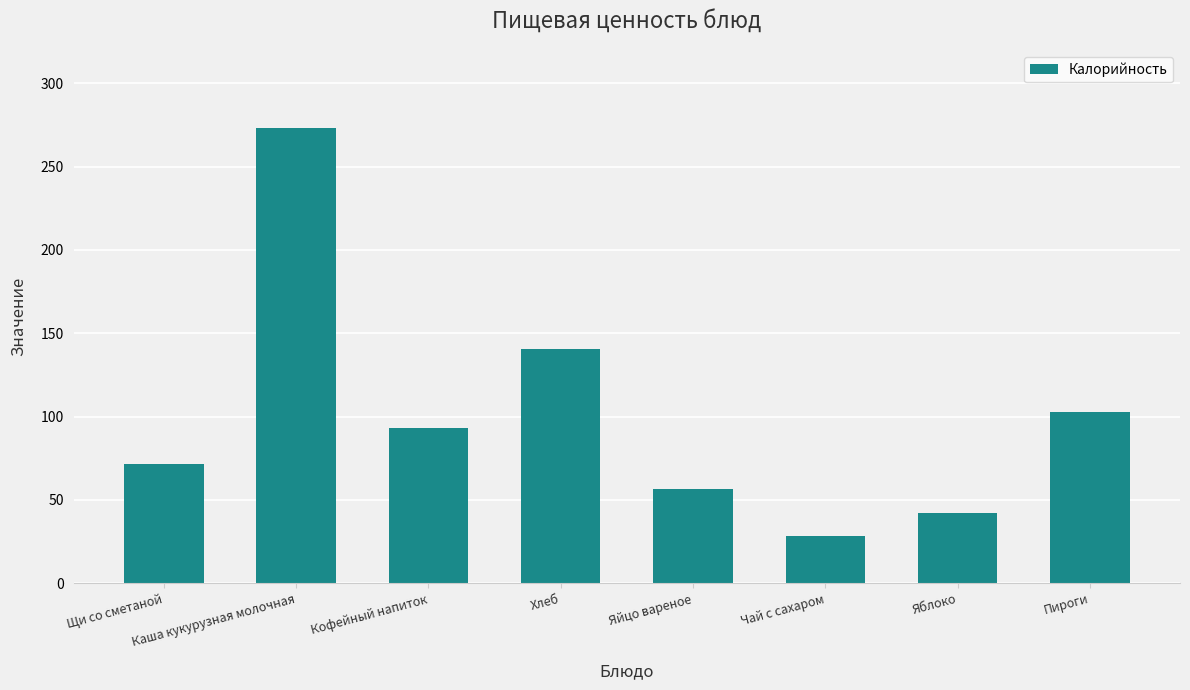

How many data points are less than 93?

4